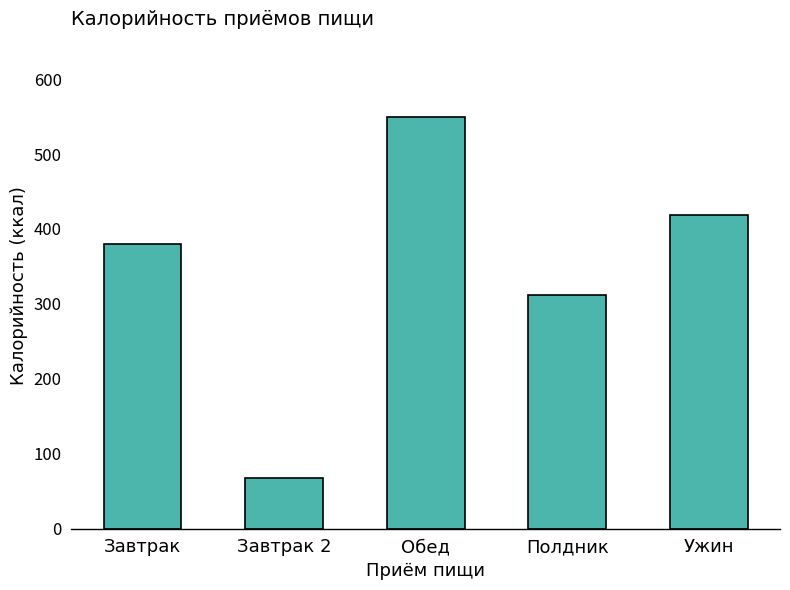

What is the difference between the maximum and minimum values?

481.9